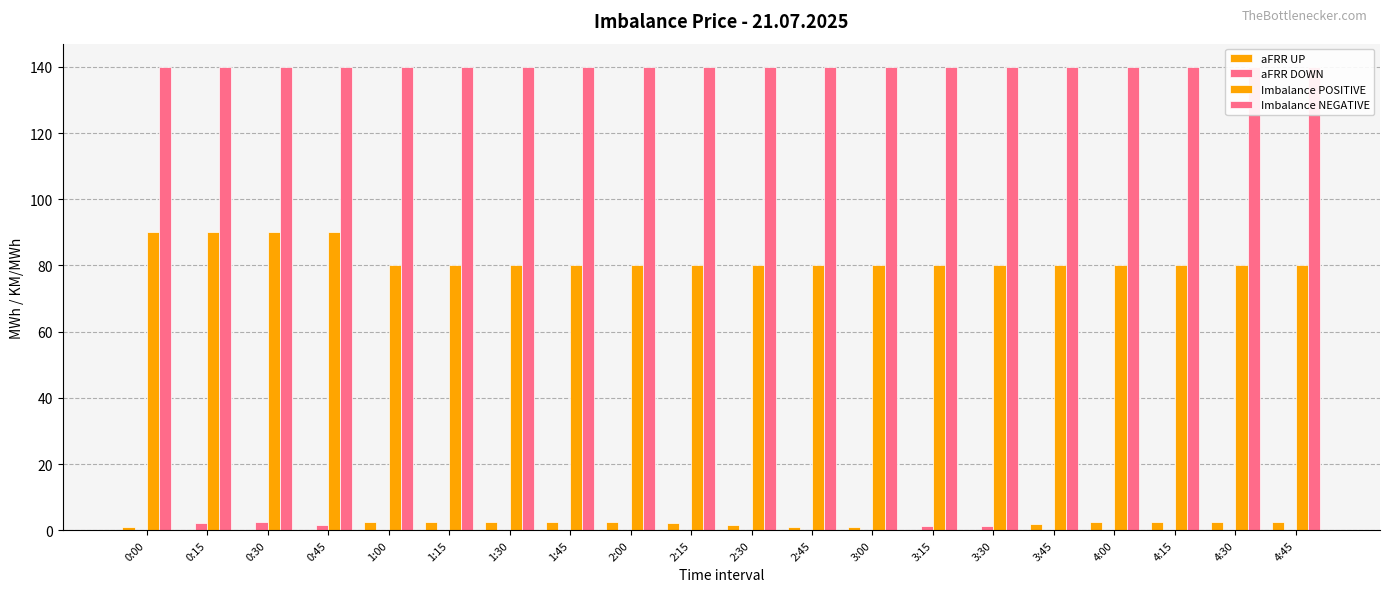

Is it true that aFRR UP equals 4.3 at 4:45?

False